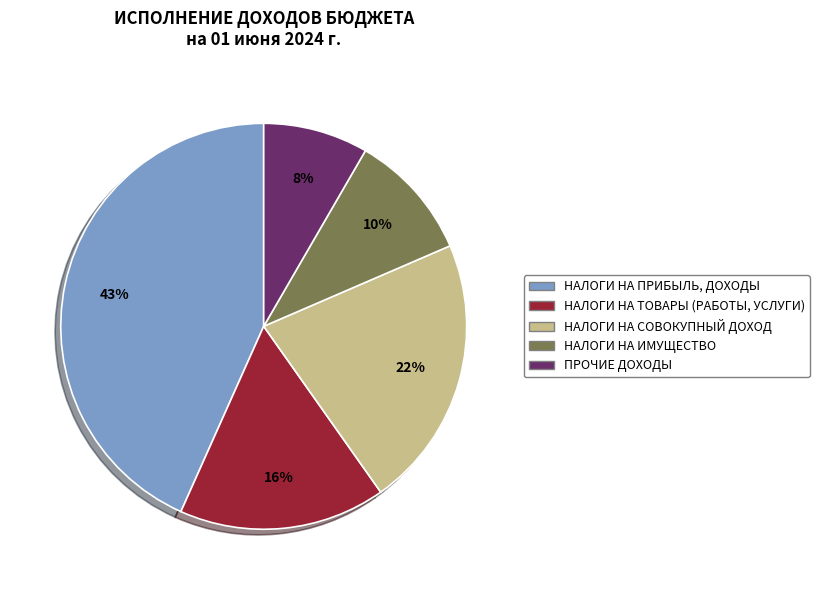

Rank the categories by value from lowest to highest.

ПРОЧИЕ ДОХОДЫ, НАЛОГИ НА ИМУЩЕСТВО, НАЛОГИ НА ТОВАРЫ (РАБОТЫ, УСЛУГИ), НАЛОГИ НА СОВОКУПНЫЙ ДОХОД, НАЛОГИ НА ПРИБЫЛЬ, ДОХОДЫ